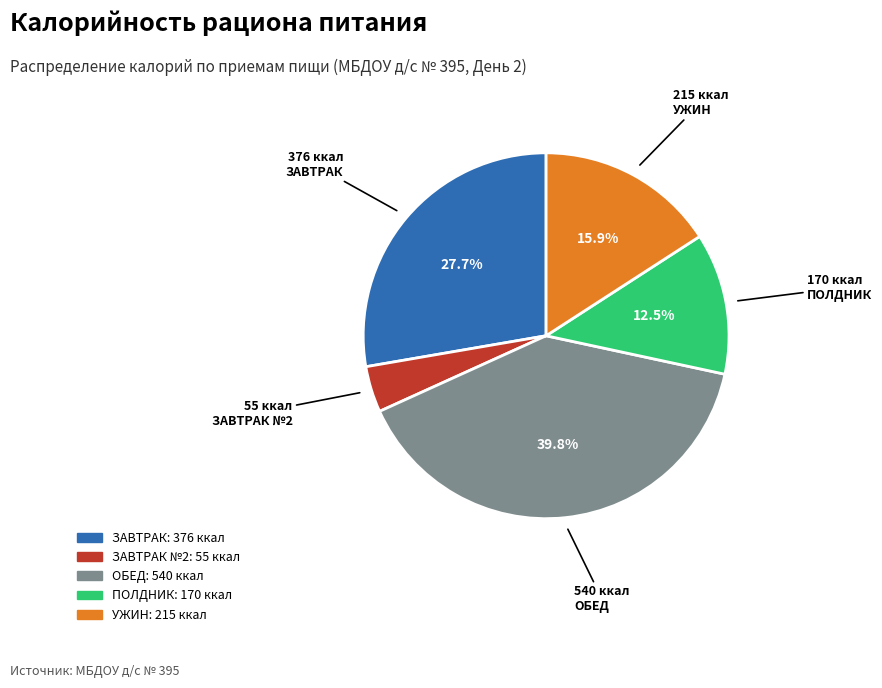

Is there any slice that represents more than half of the pie?

No